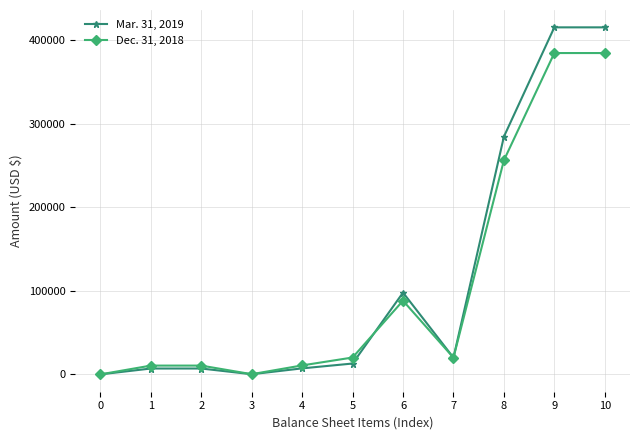

What is the average value of the Mar. 31, 2019 series?

115178